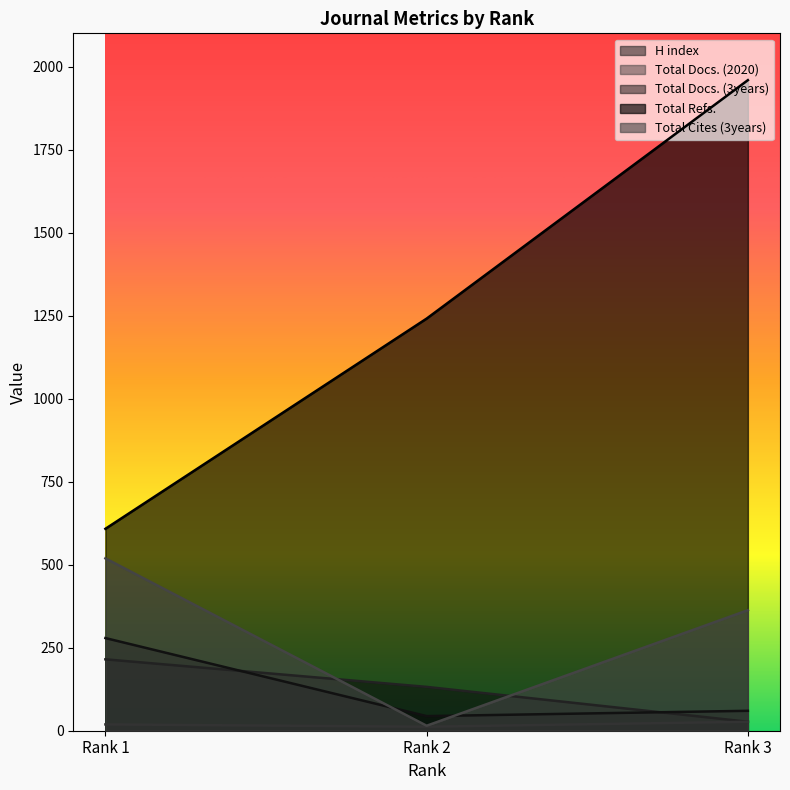

Between Rank 1 and Rank 3, which series saw the biggest shift?

Total Refs.